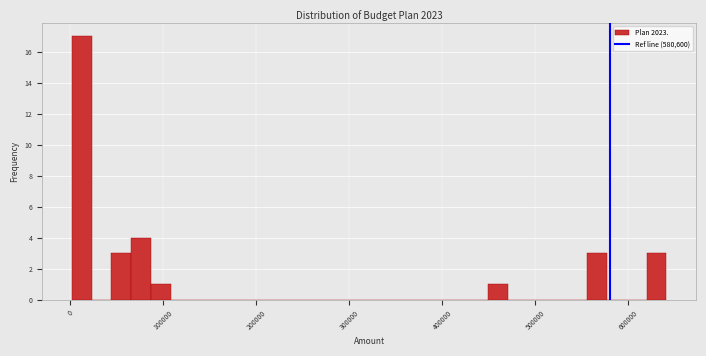

Around what value on the x-axis is the tallest bar? Give the approximate position of its centre, as read against the axis.

10000